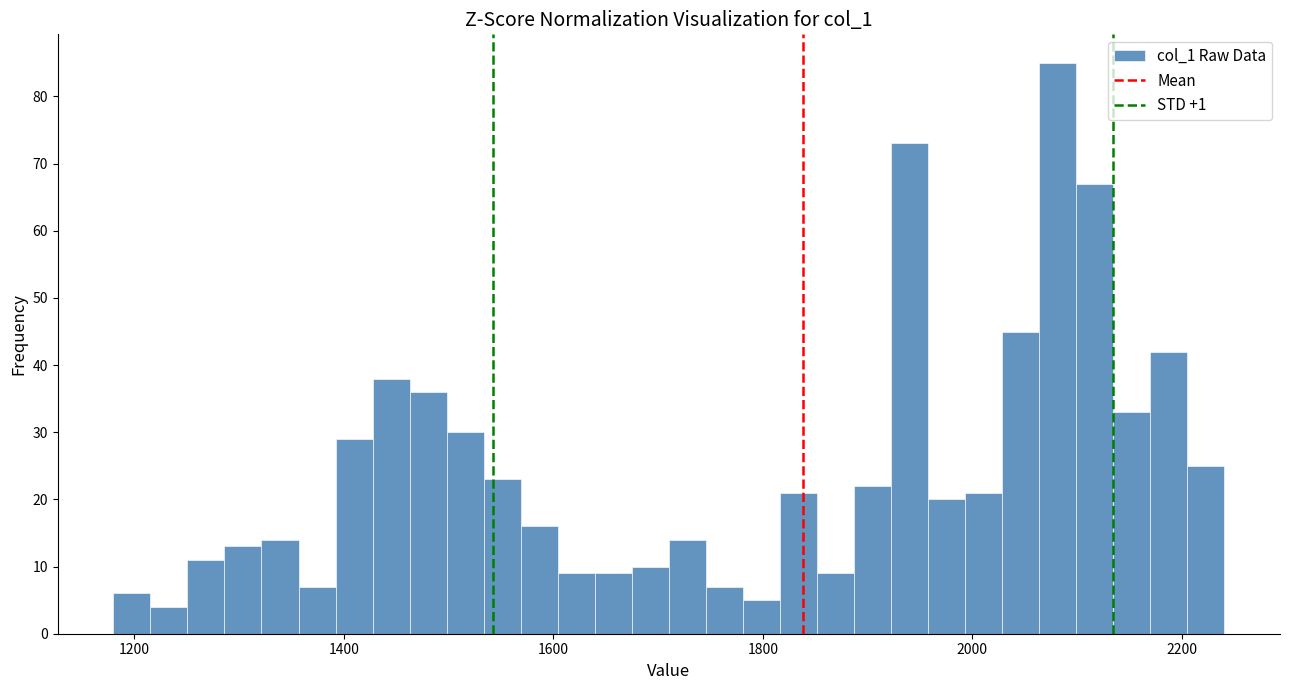

Read against the x-axis, roughly where is the centre of the tallest bar?

2080